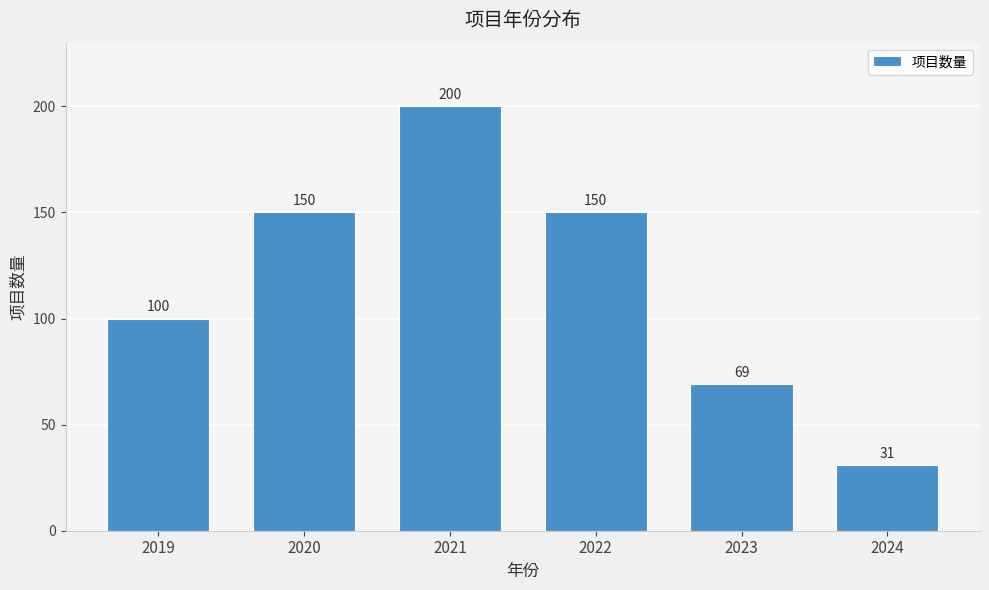

Reading right to left, extract all data points from this chart.

2024=31	2023=69	2022=150	2021=200	2020=150	2019=100